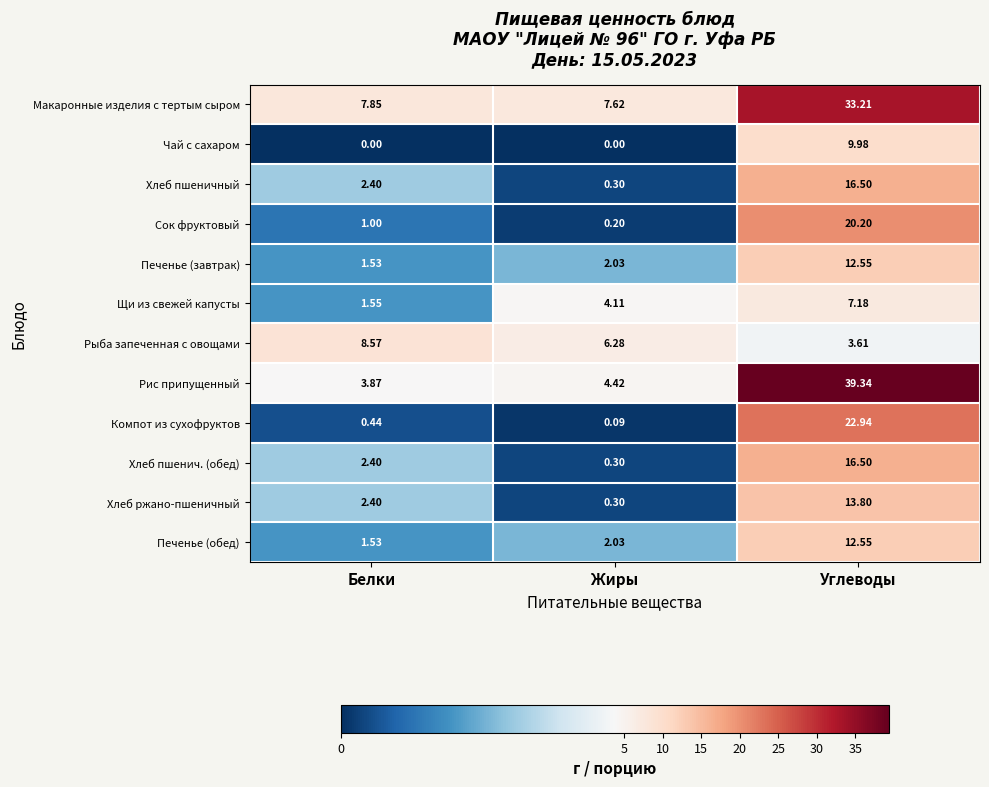

Rank the categories by Печенье (обед) value from highest to lowest.

Углеводы, Жиры, Белки